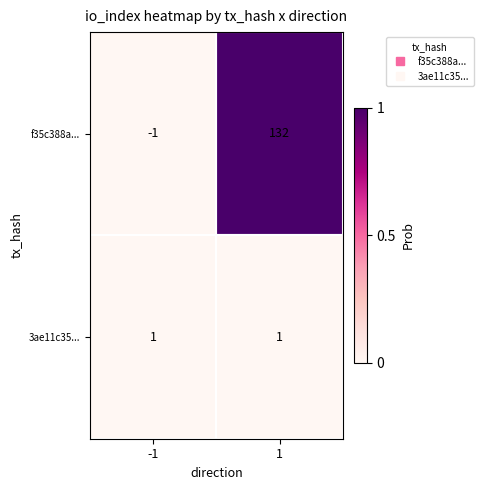

Is it true that 3ae11c35... equals 1 at -1?

True